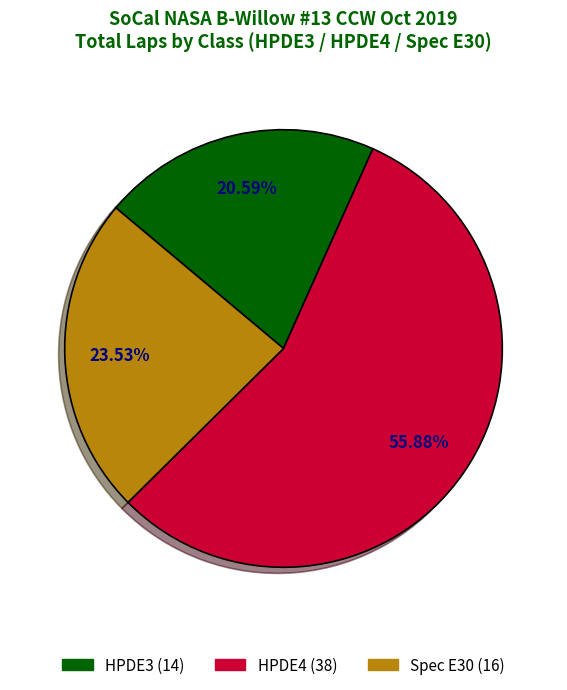

How many segments does this pie chart have?

3